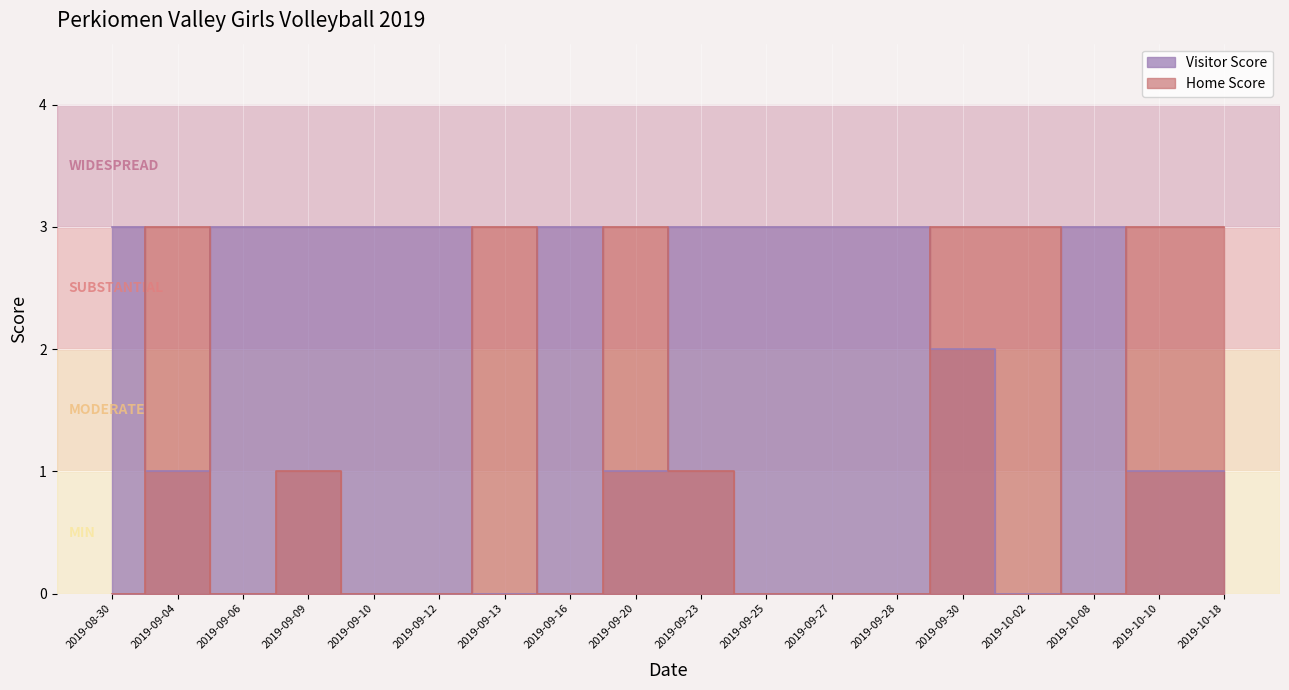

The value of Visitor Score at 2019-10-10 is 1. True or false?

True